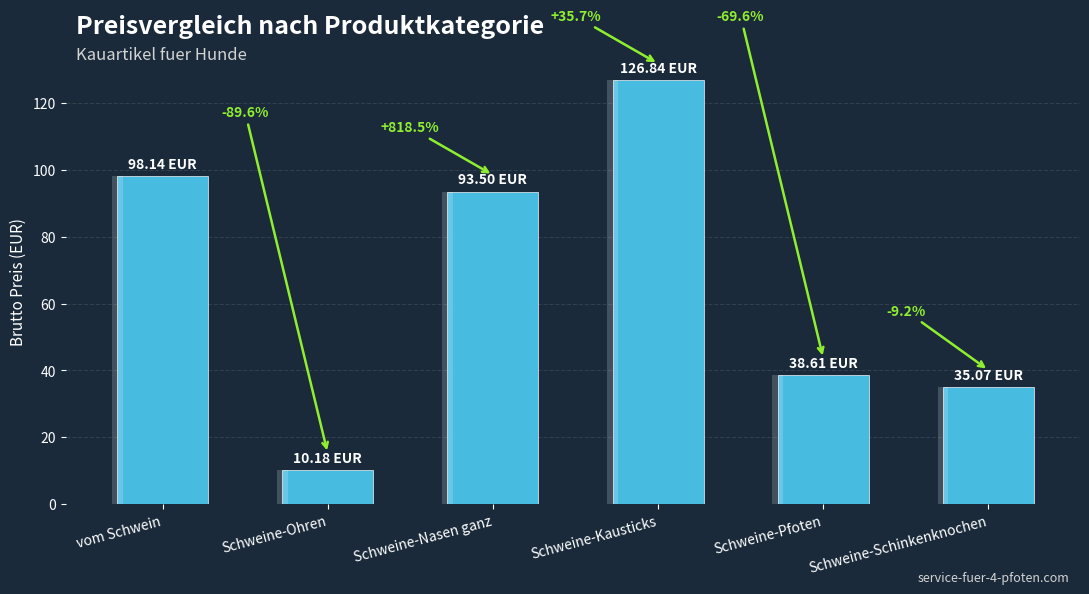

True or false: the data shows 166.1 at Schweine-Kausticks.

False